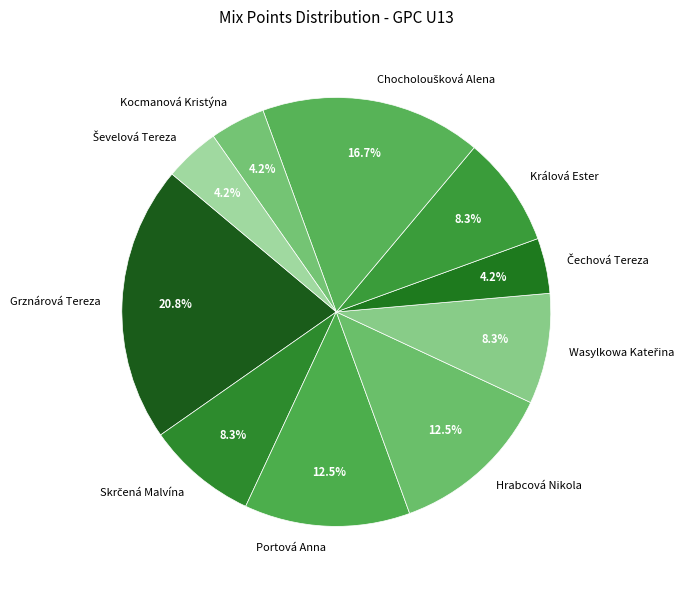

How much of the chart is everything except Grznárová Tereza?

79.2%